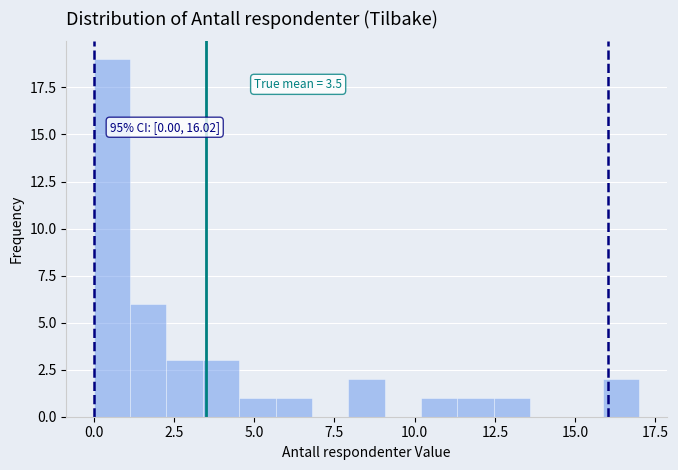

Read against the x-axis, roughly where is the centre of the tallest bar?

0.5